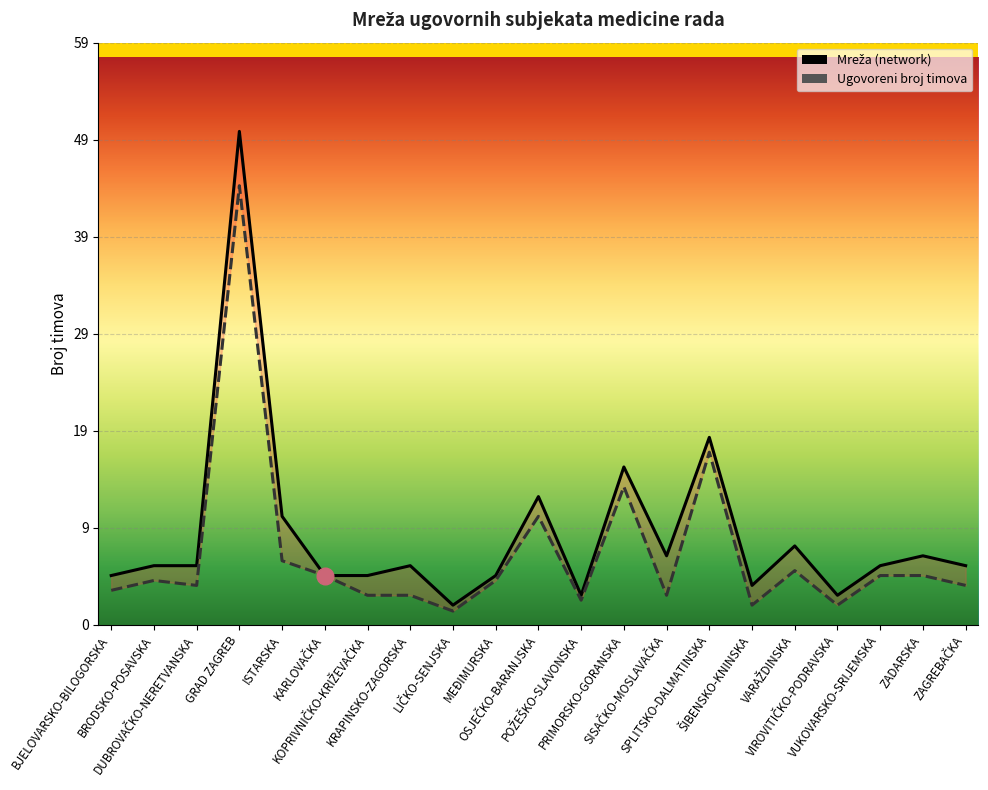

True or false: Ugovoreni broj timova and Mreža (network) cross at least once.

False